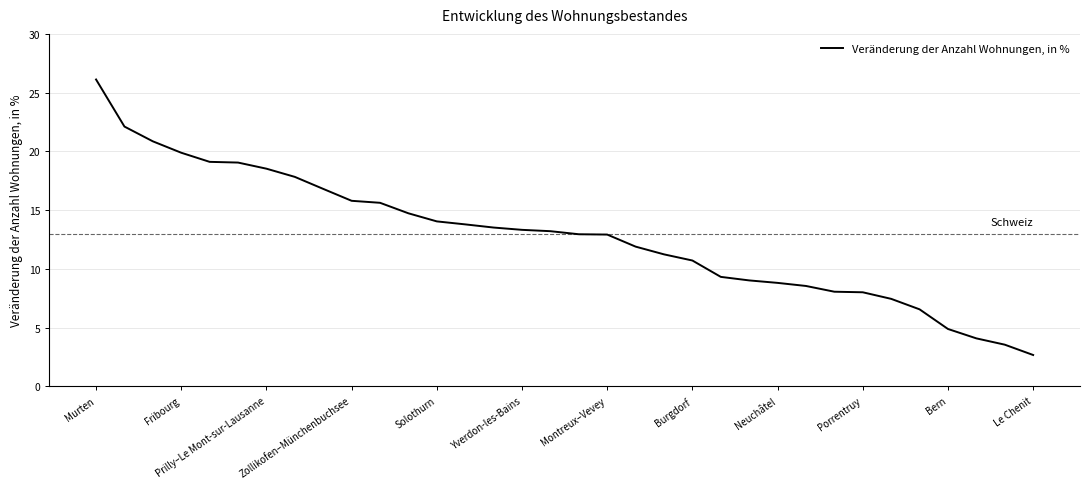

What is the difference between the maximum and minimum values?

23.4